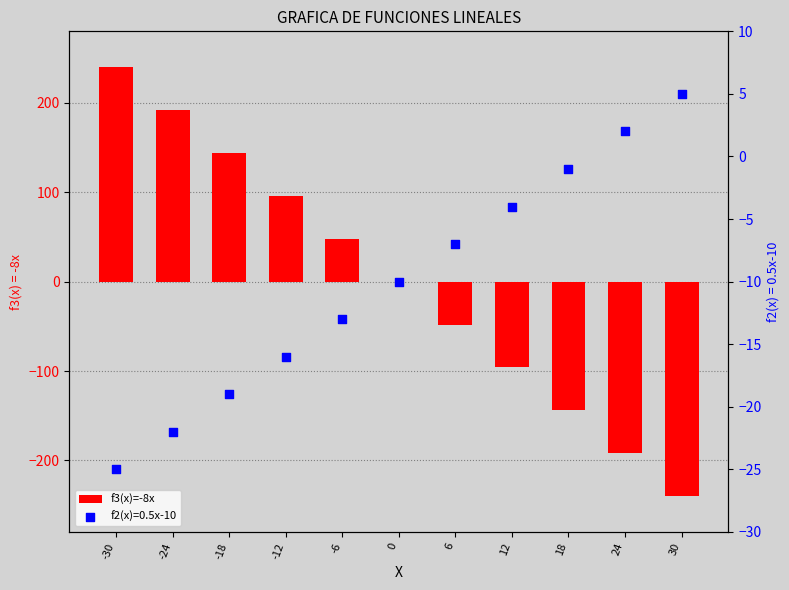

Between -30 and 12, which is larger?

-30